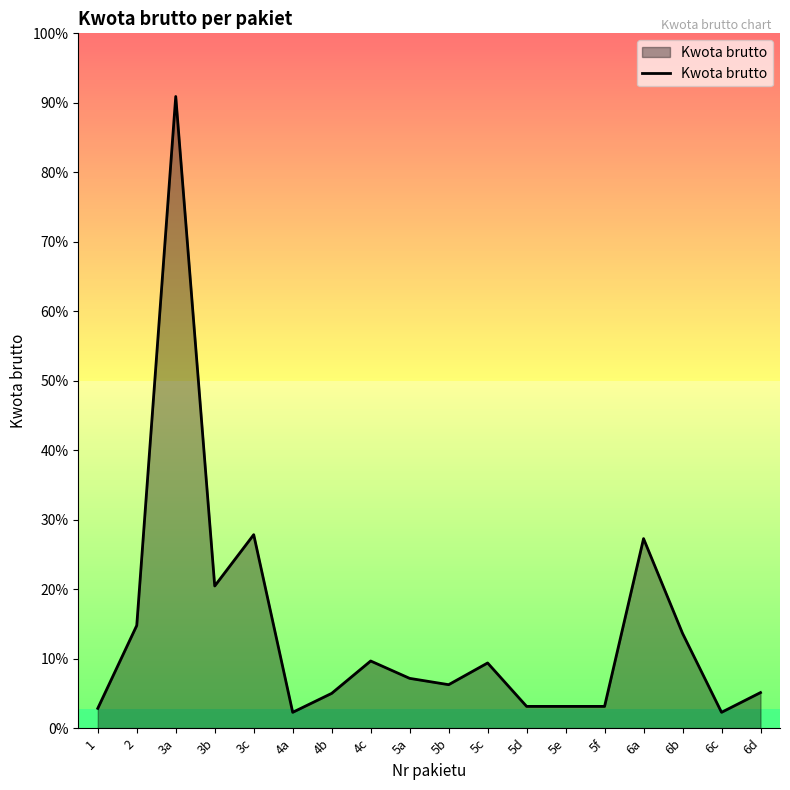

Does the chart have visible grid lines?

No